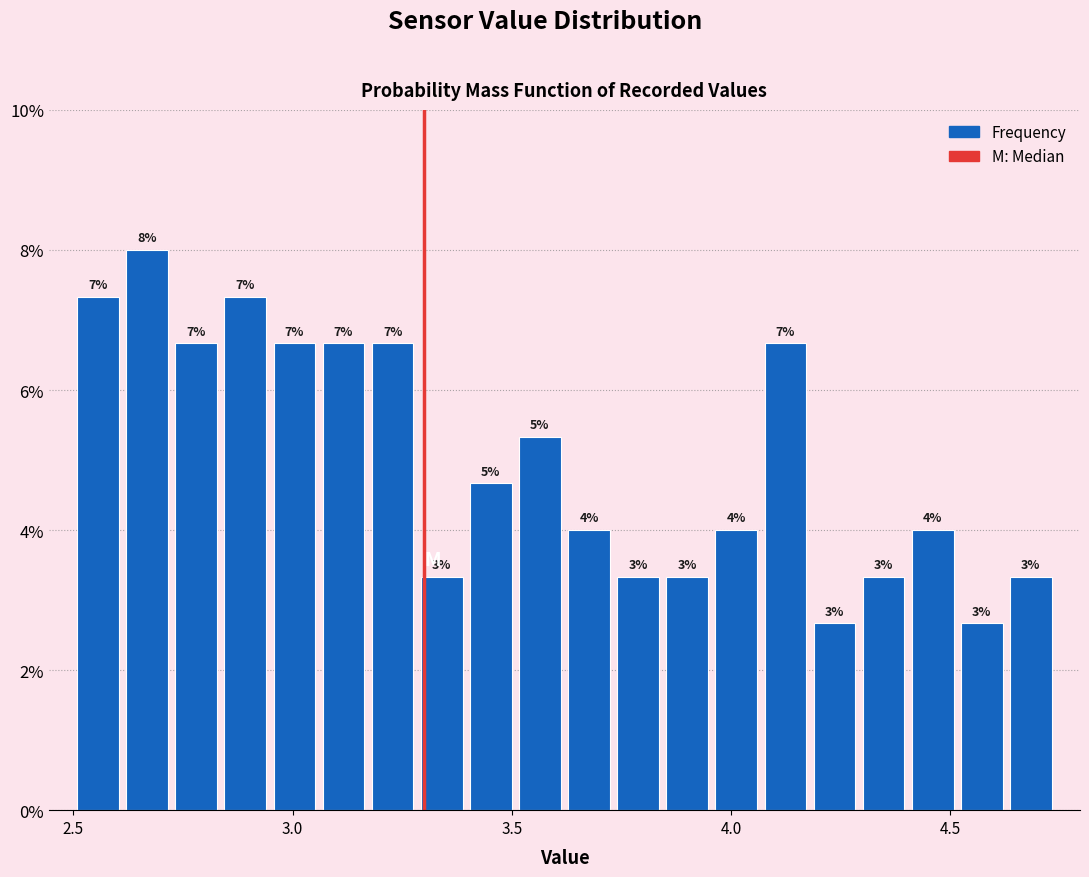

Read against the x-axis, roughly where is the centre of the tallest bar?

2.65